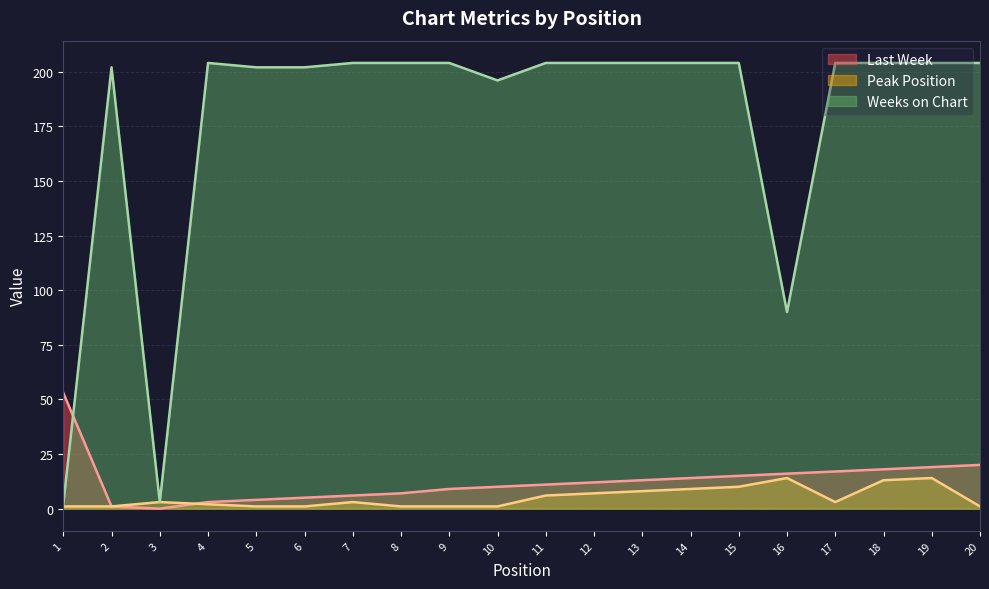

What is the total value across all series at 17?

224